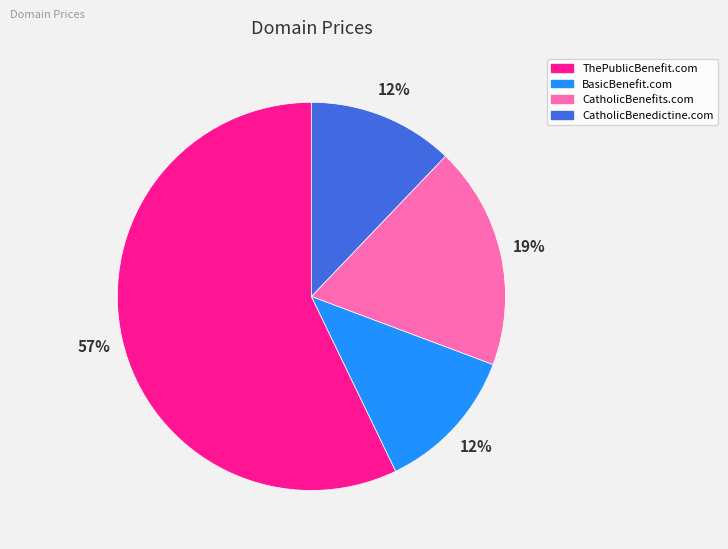

The ThePublicBenefit.com slice represents 50% of the pie. True or false?

False